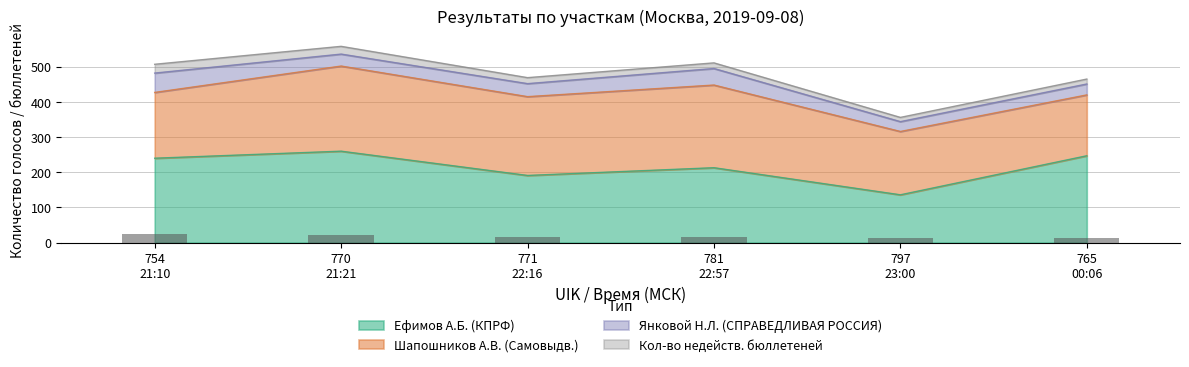

What is the maximum value for Ефимов А.Б. (КПРФ)?

260